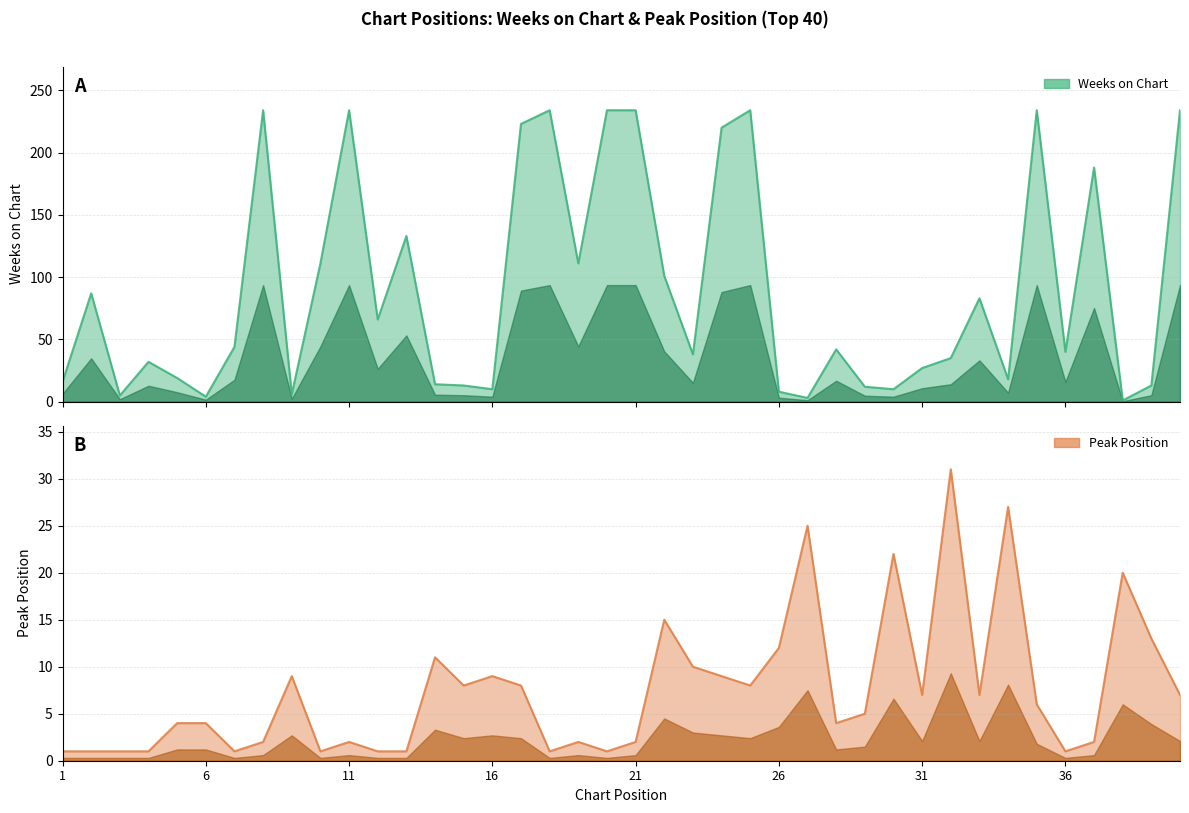

What is the difference between the maximum and second lowest values in the Peak Position series?

30